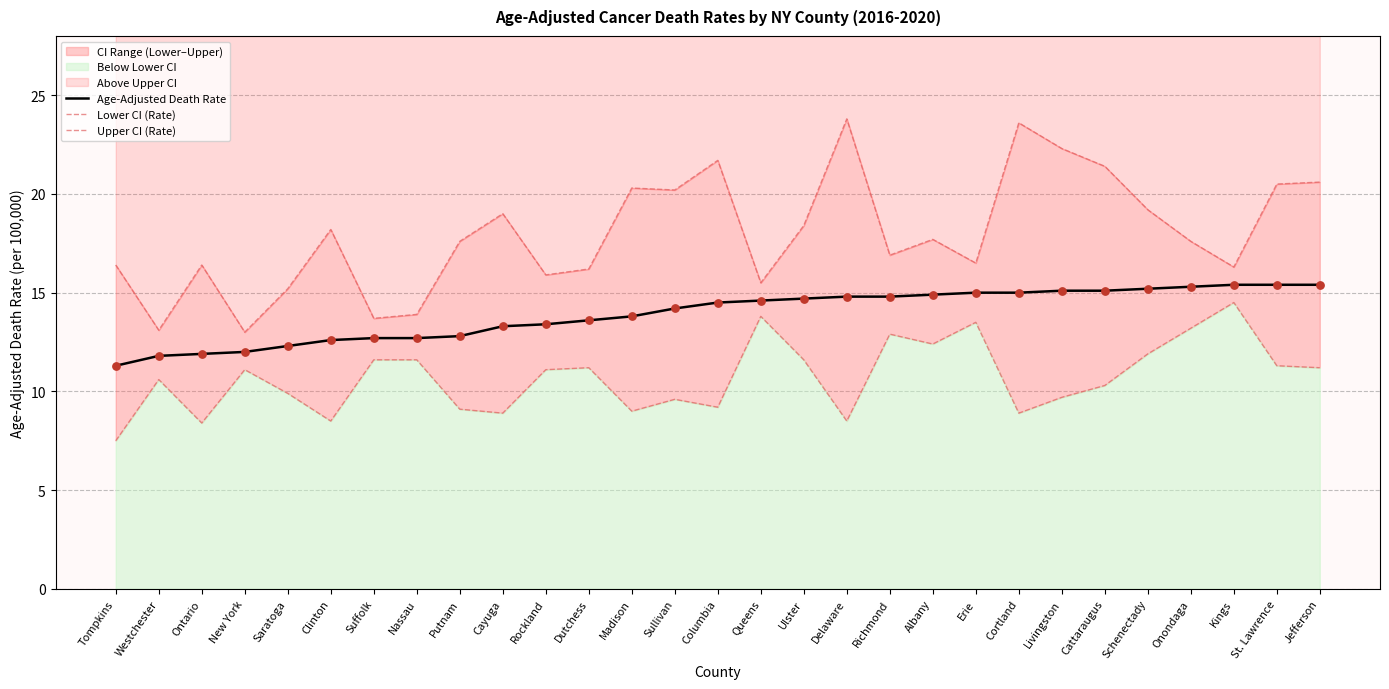

What is the lowest value of the Age-Adjusted Death Rate series?

11.3